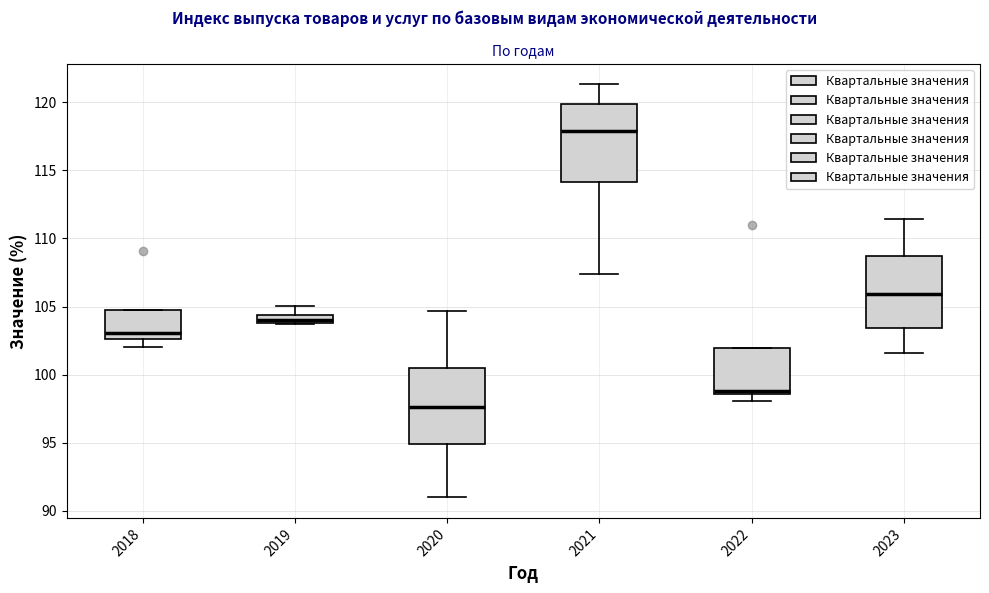

Where is the lower edge of the box at x = 2023 on the y-axis? The values are not printed on the chart, so give them approximately, as read against the axis.

103.5